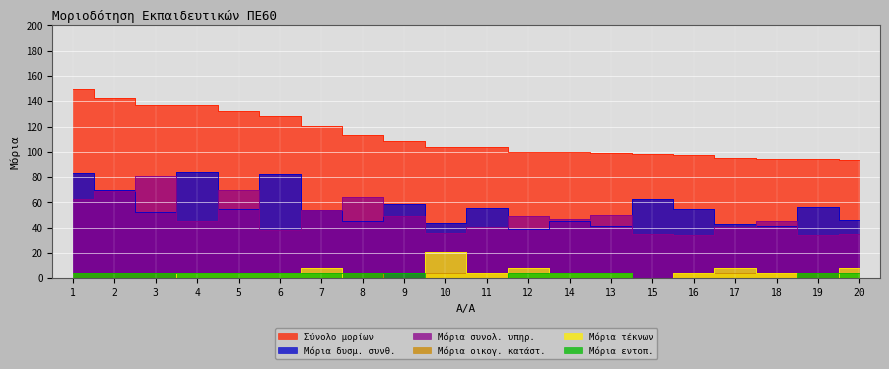

Which series has the widest spread of values?

Σύνολο μορίων